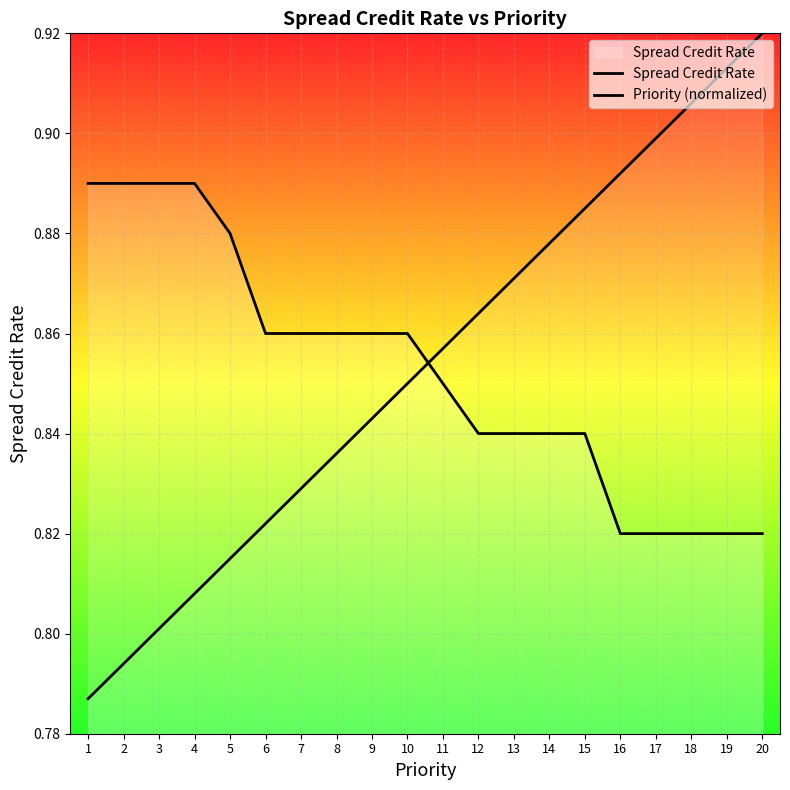

True or false: Spread Credit Rate has more than 1 interior local peaks.

False